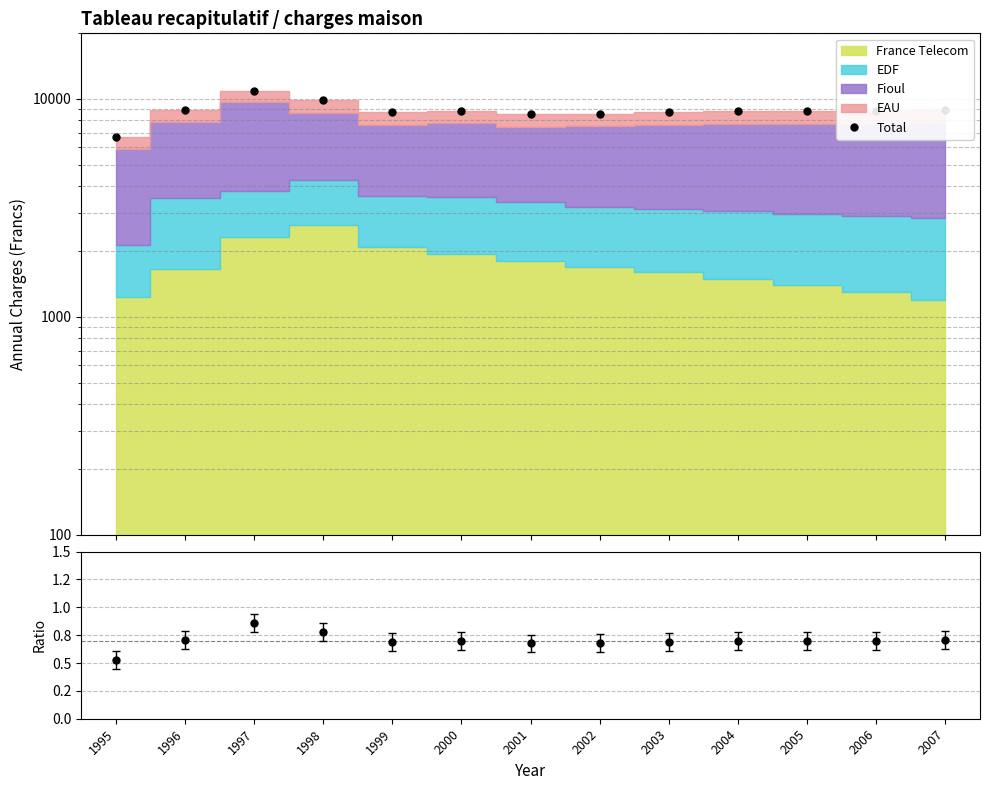

Which has a higher value, 2004 or 2005?

2005